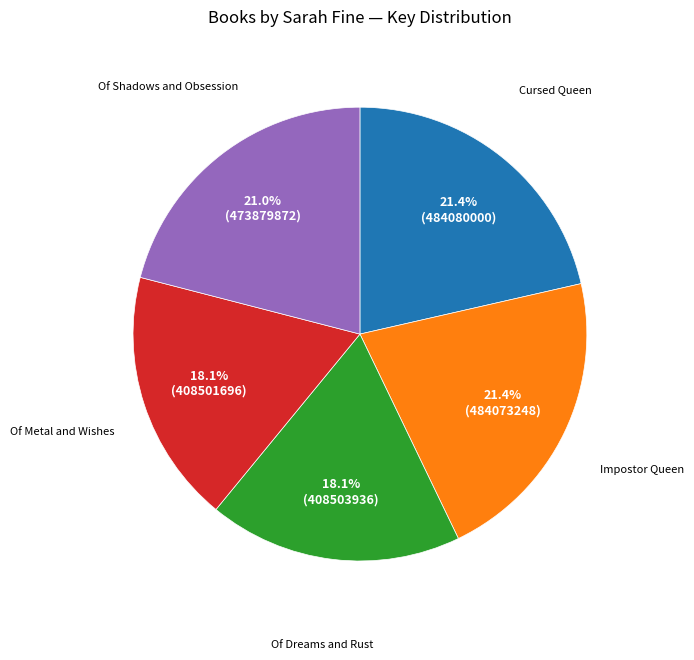

How many slices are in this pie chart?

5